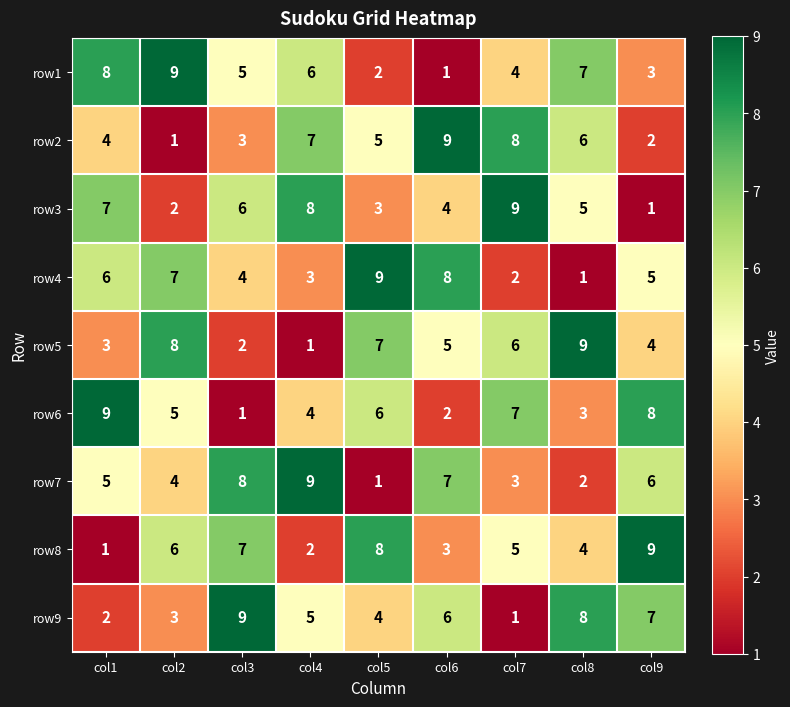

How many categories are shown in the chart?

9